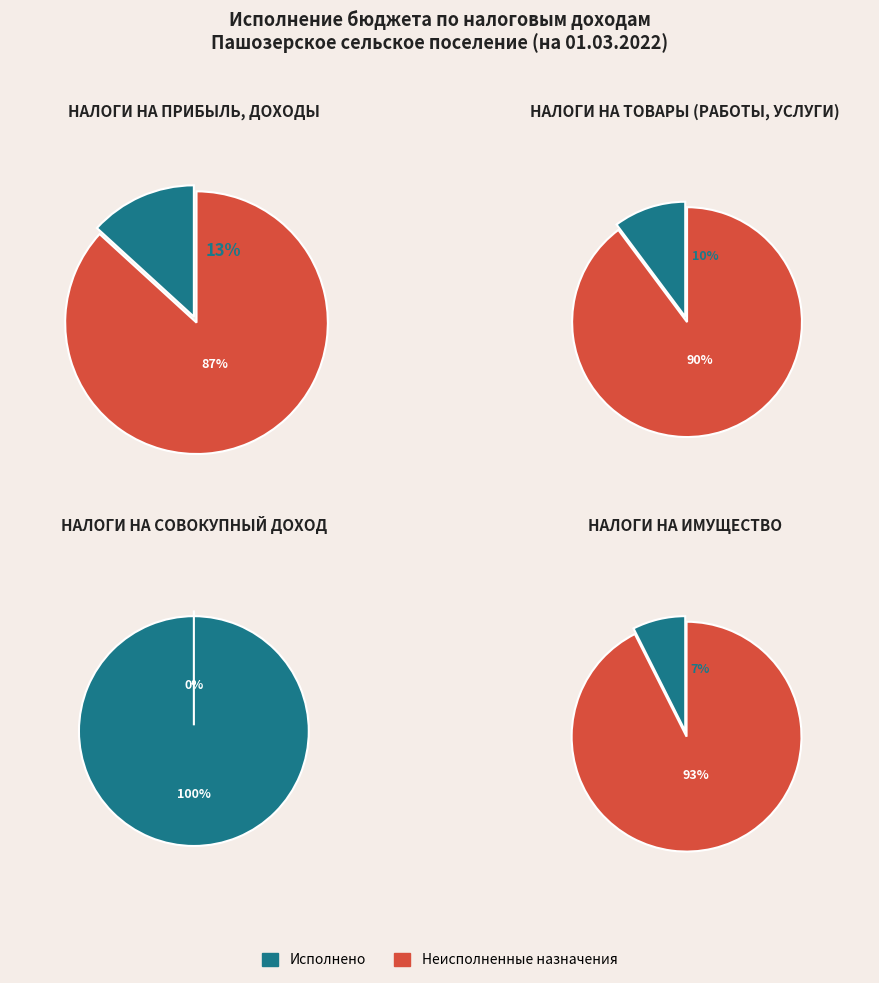

Between НАЛОГИ НА ТОВАРЫ
(РАБОТЫ, УСЛУГИ) and НАЛОГИ НА
ИМУЩЕСТВО, which series saw the biggest shift?

Неисполненные назначения